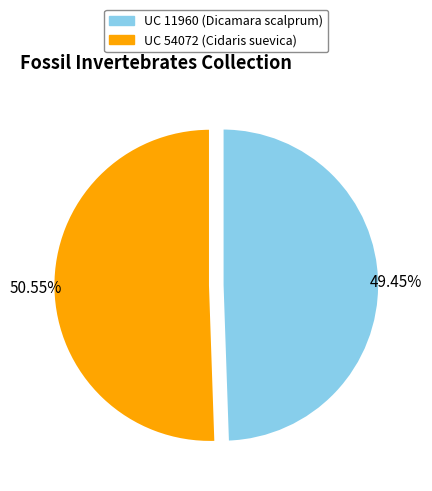

Approximately how many times larger is the value at UC 54072 (Cidaris suevica) compared to UC 11960 (Dicamara scalprum)?

1.0